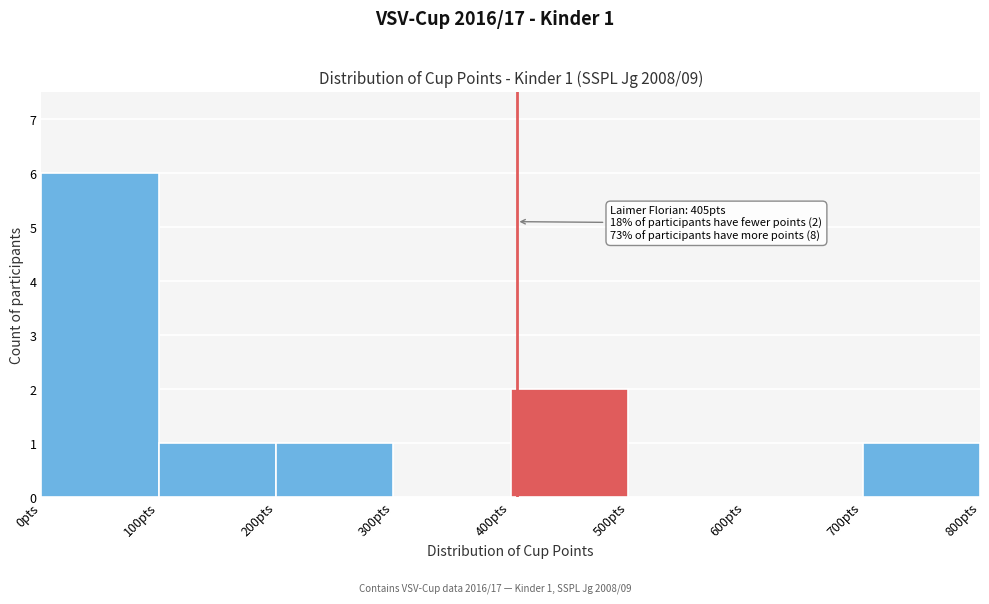

Over which range of the x-axis is the bar tallest?

0 to 100